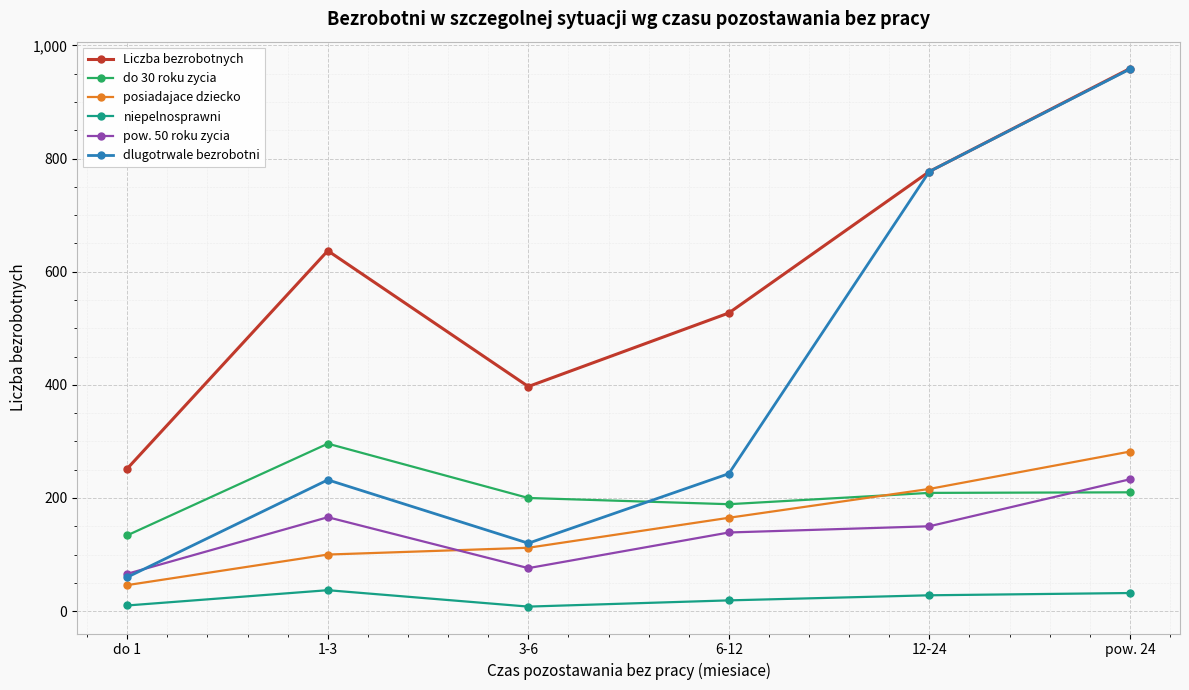

What is the label of the 1st point from the right?

pow. 24